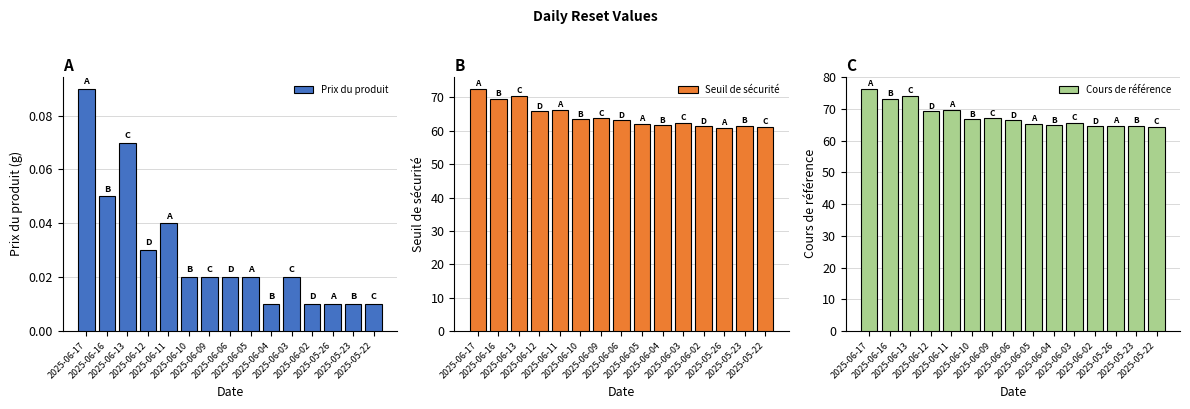

Where is Prix du produit nearest to the value 0?

2025-06-04